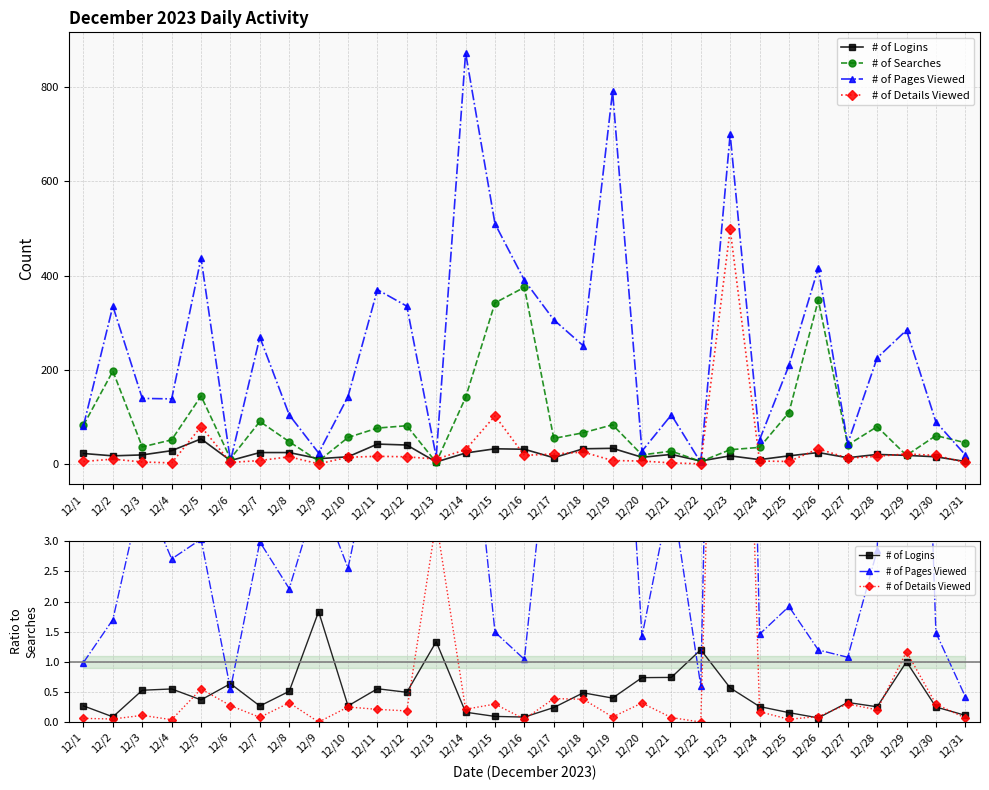

Which label corresponds to the smallest value in the chart?

12/9